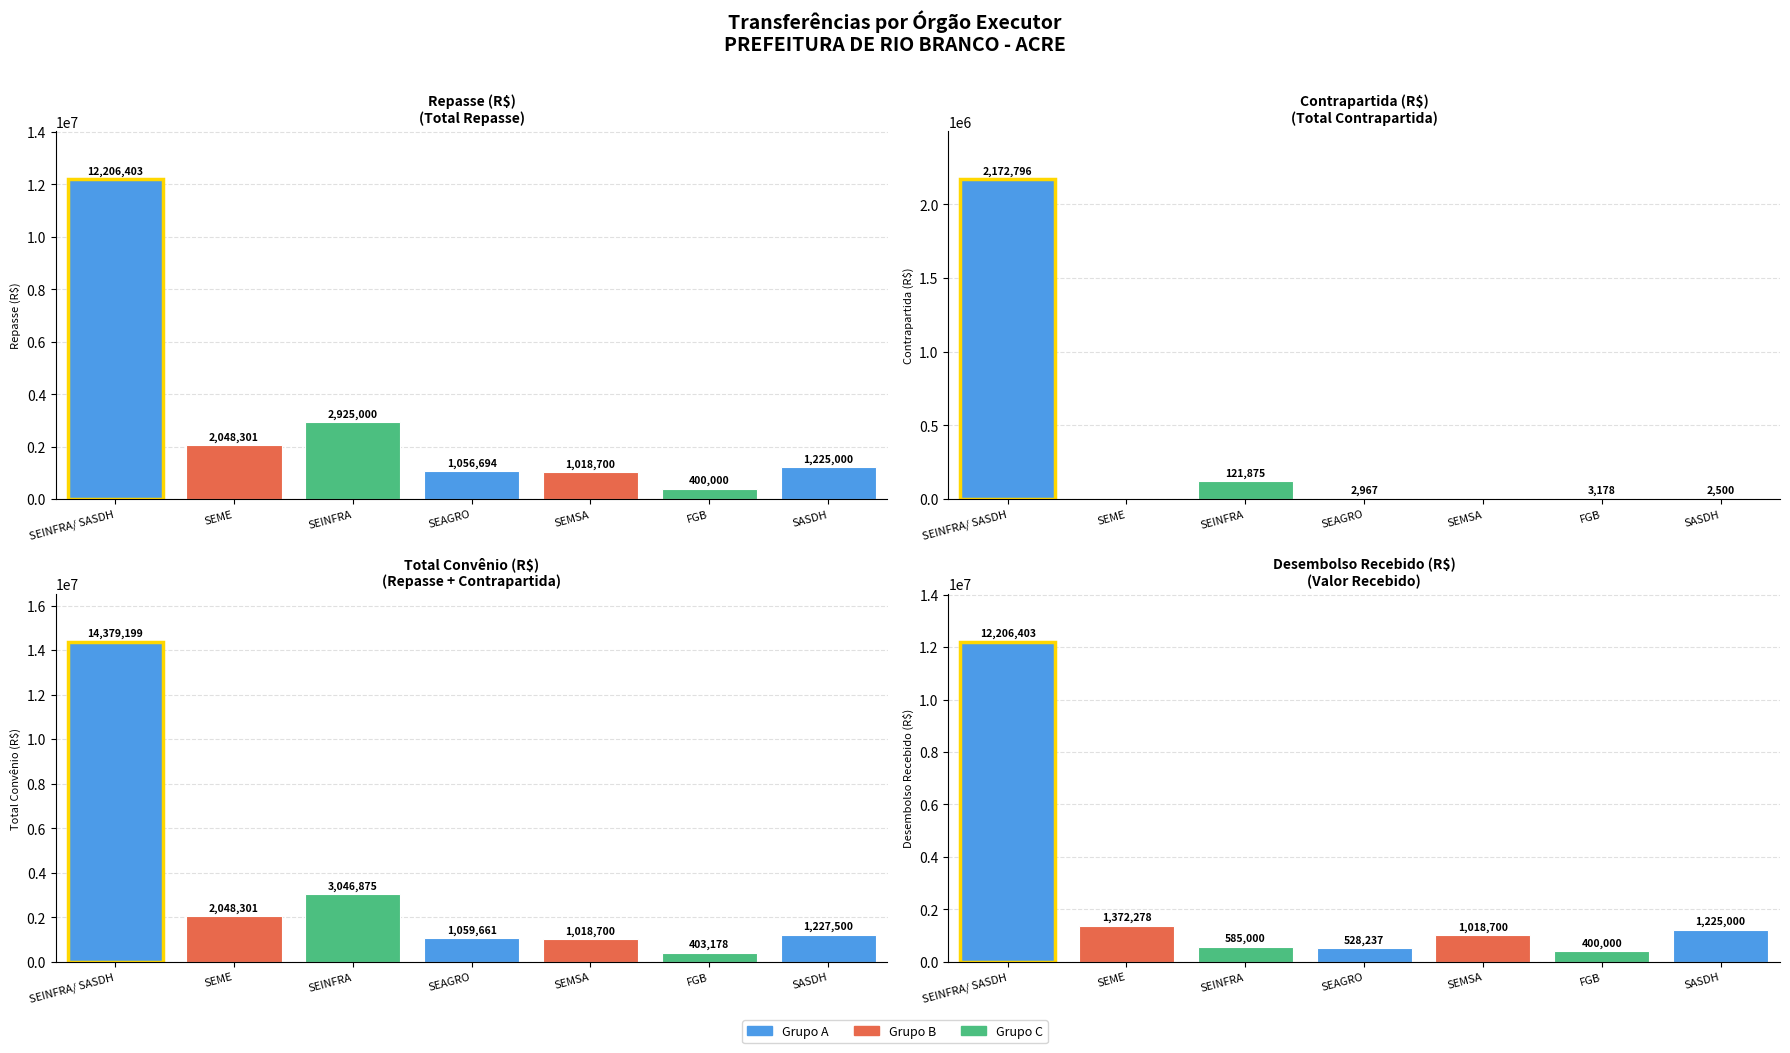

Rank the categories by Repasse value from lowest to highest.

FGB, SEMSA, SEAGRO, SASDH, SEME, SEINFRA, SEINFRA/ SASDH